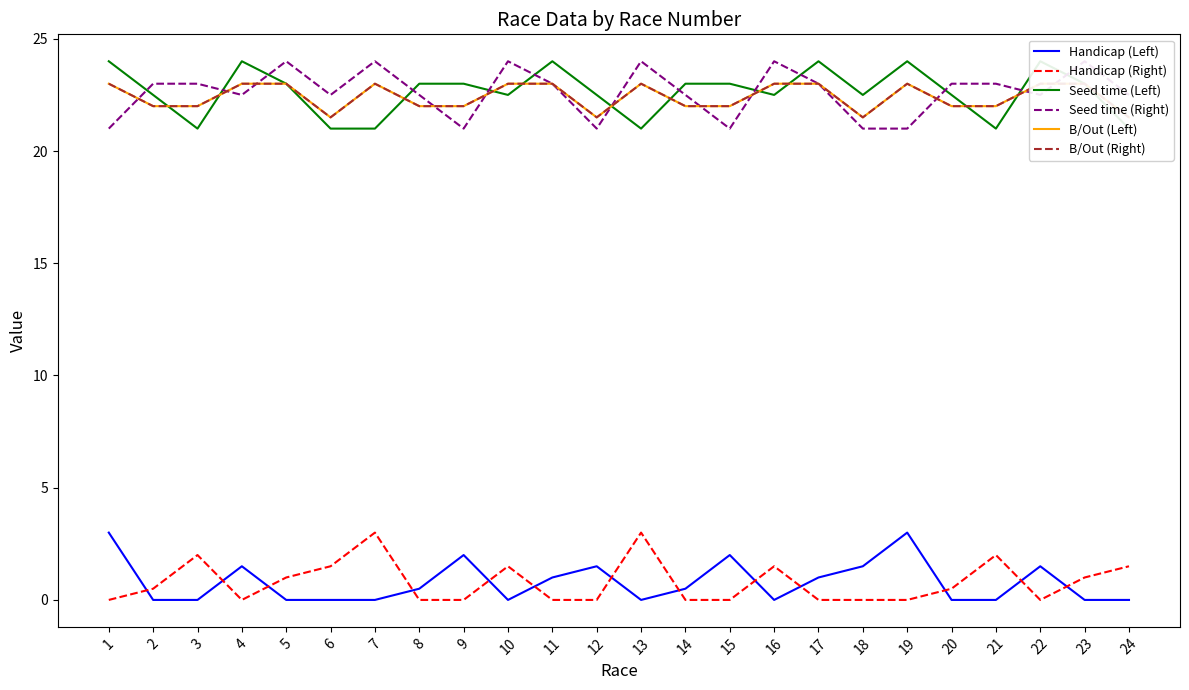

How many interior local peaks does the Seed time (Right) series have?

6